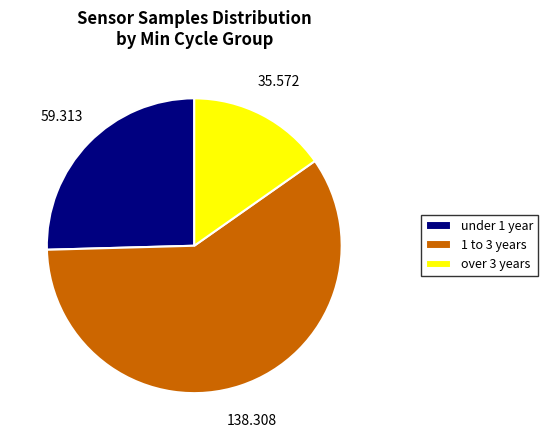

Does any single category account for the majority?

Yes